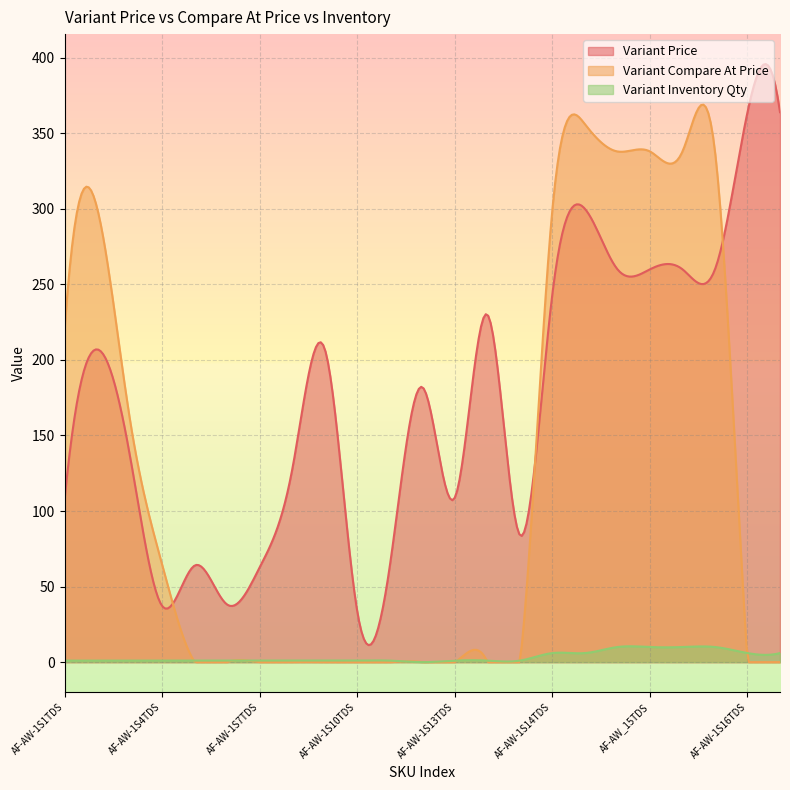

In Variant Price, how many points are lower than both neighbors (excluding endpoints)?

7